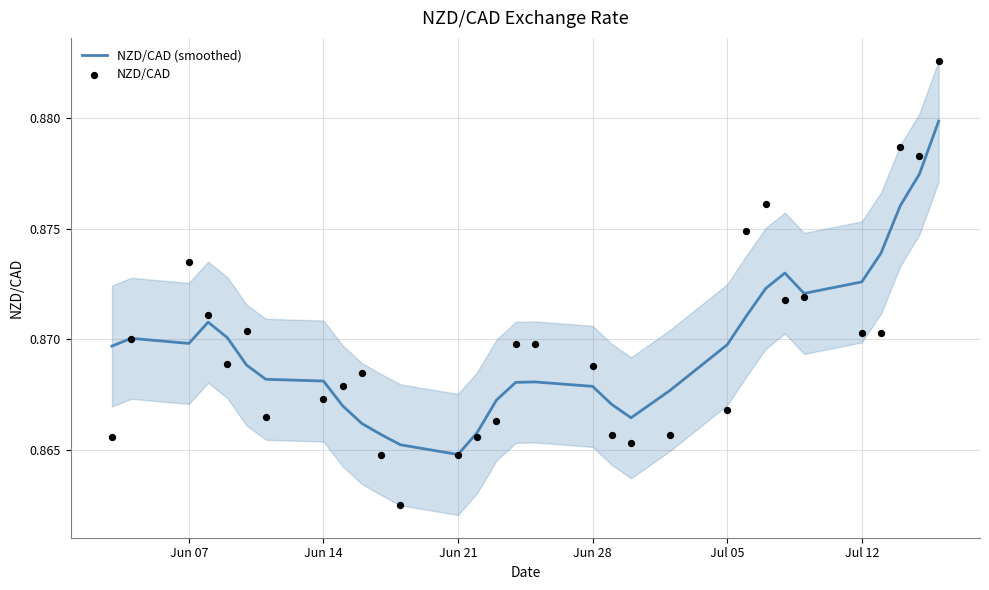

At how many categories does at least one series exceed 0?

31